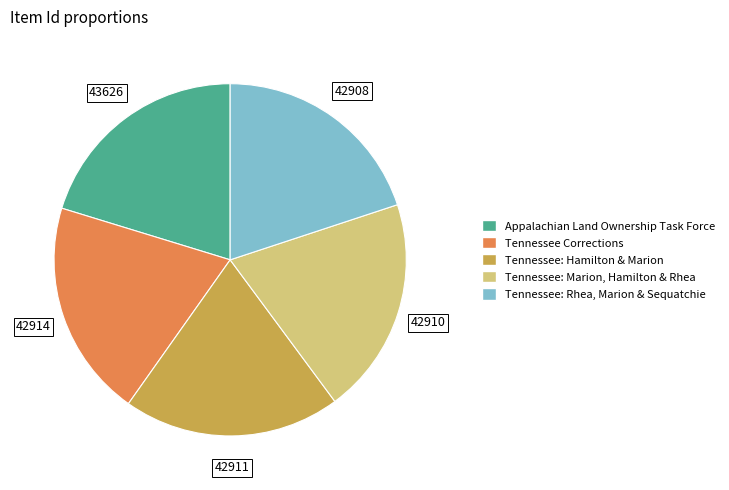

Do Tennessee: Marion, Hamilton & Rhea and Tennessee: Hamilton & Marion together represent more than half of the pie?

No